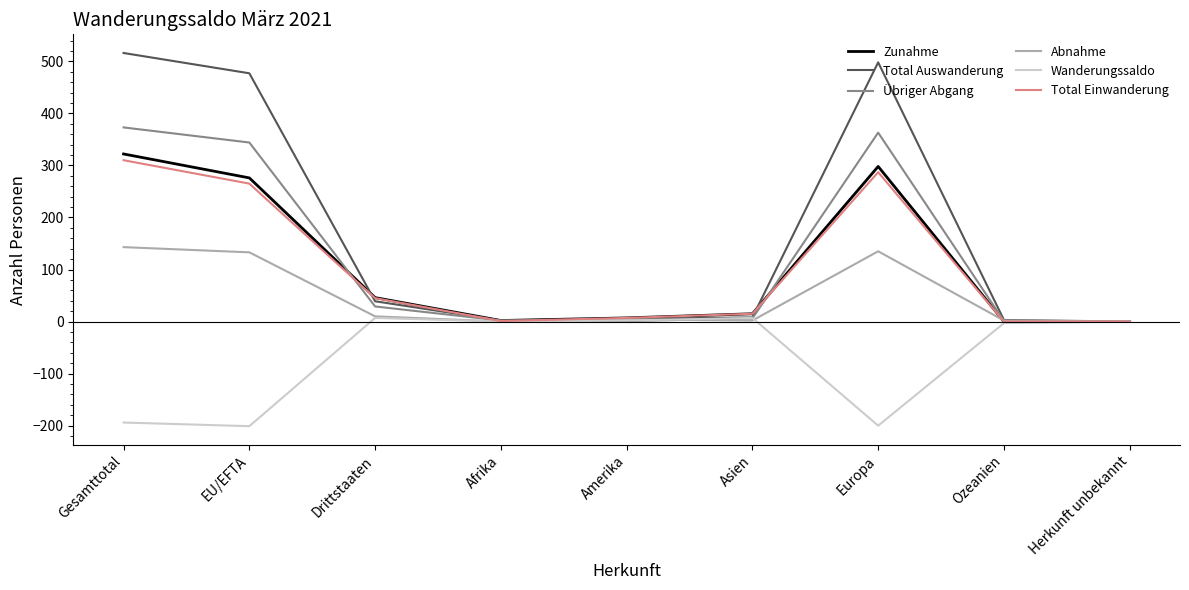

Where is the first local maximum for Total Einwanderung?

Europa